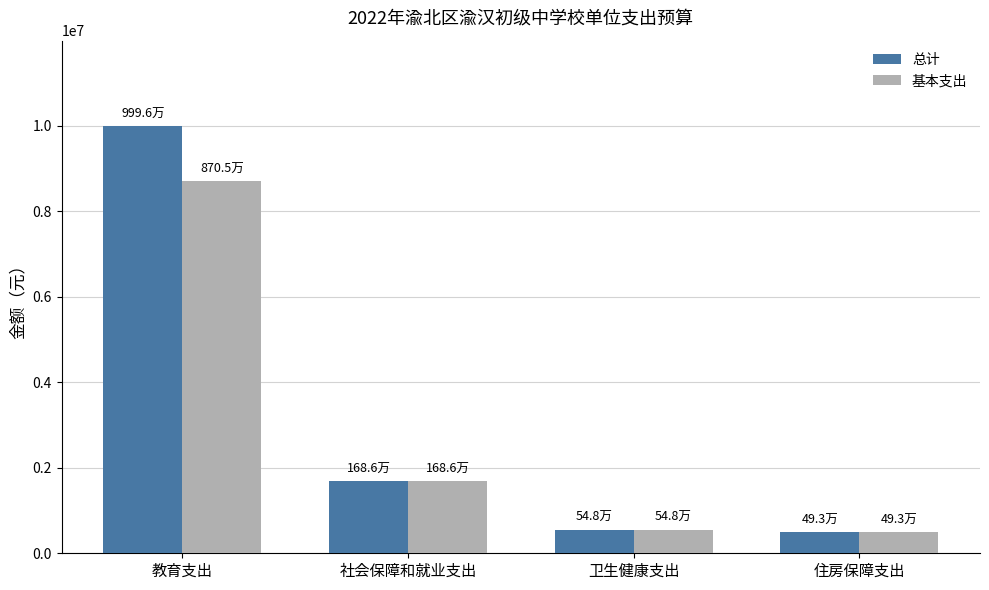

Where does the 基本支出 series first go above 1685684?

教育支出